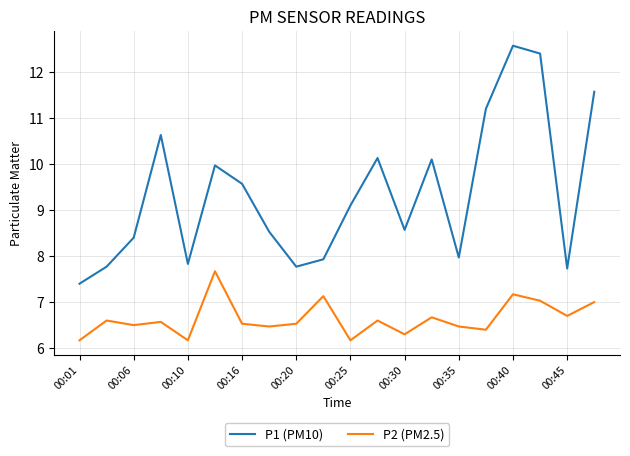

Which series has the largest range (max minus min)?

P1 (PM10)